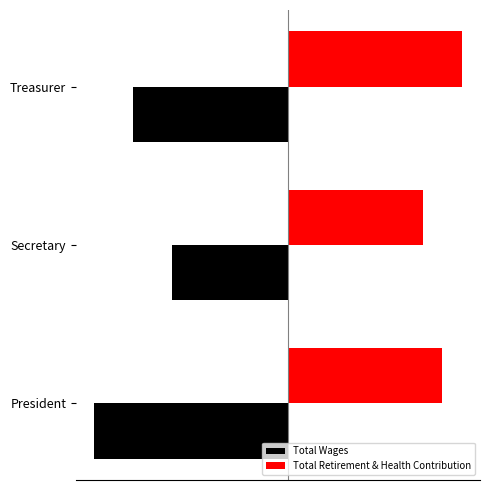

Does the chart contain stacked bars?

No